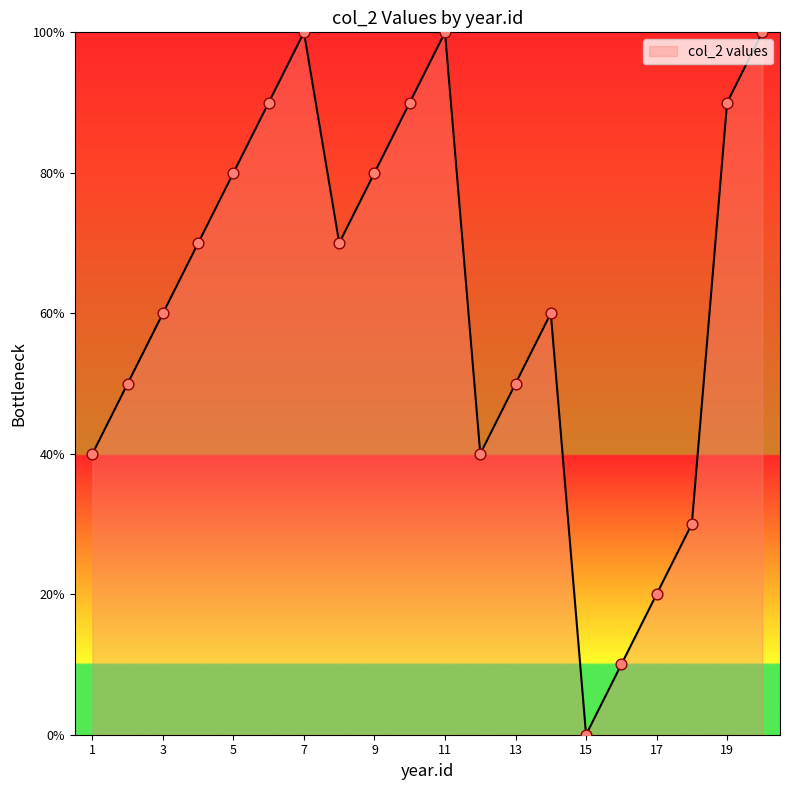

What is the maximum value shown in the chart?

100